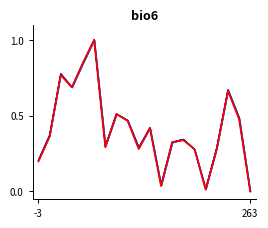

What is the sum of all N10 values?

8.3